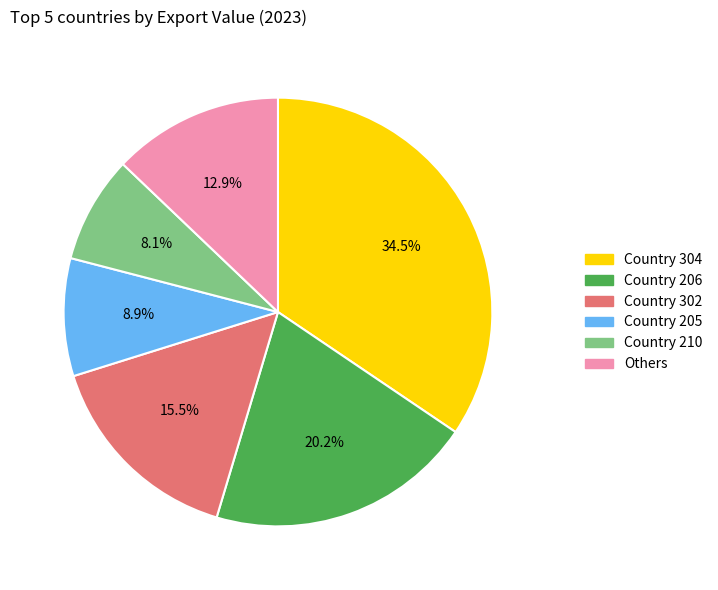

Is there a majority slice in this chart?

No